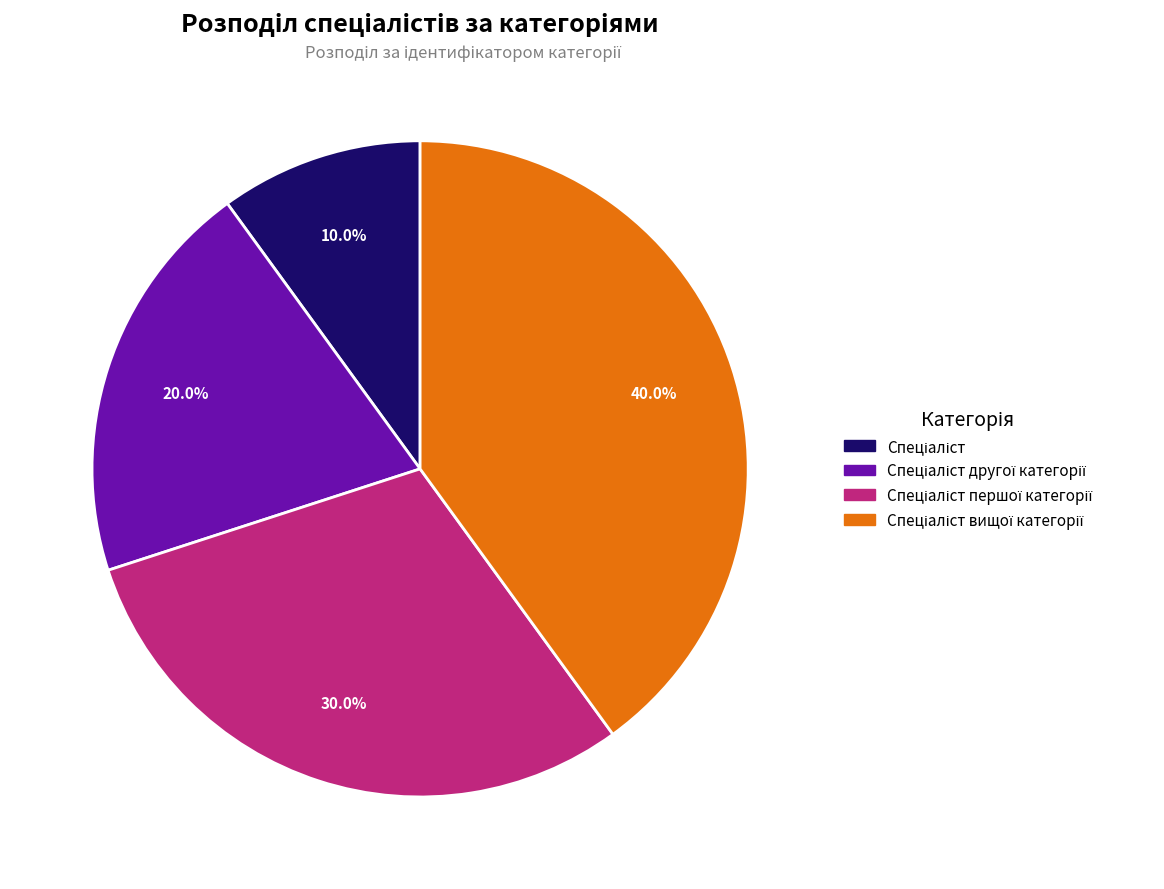

Is there any slice that represents more than half of the pie?

No